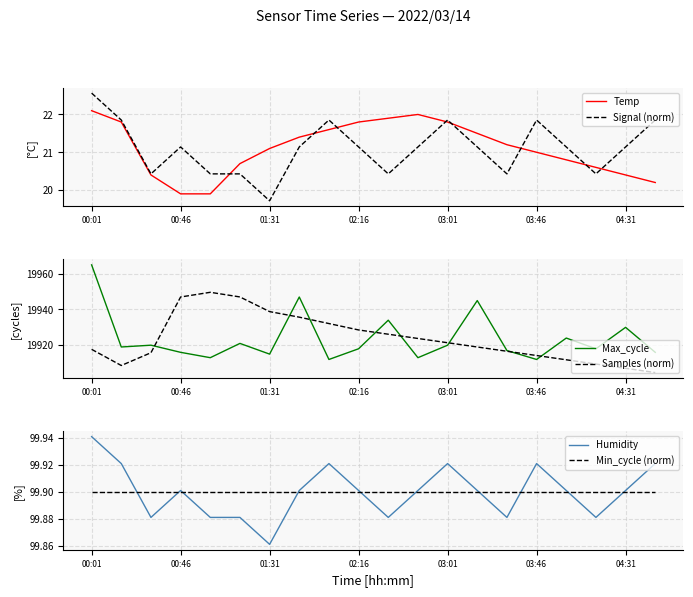

What is the minimum value for Signal (norm)?

19.7